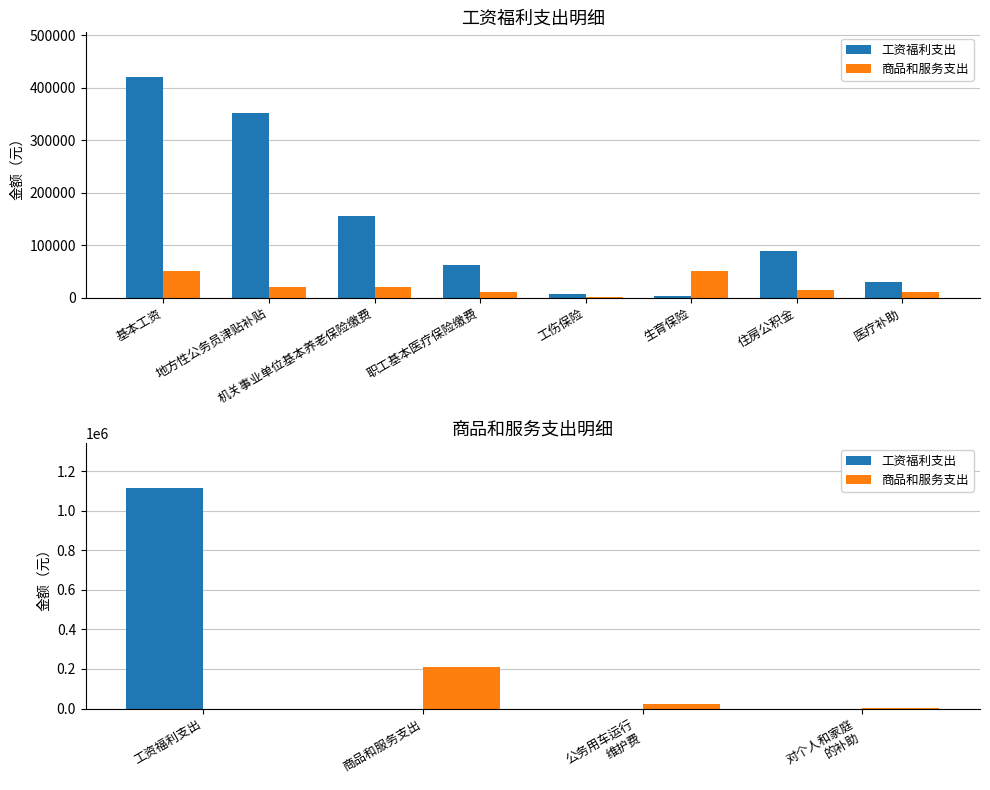

Is the value of 商品和服务支出 at 工资福利支出 greater than the value of 工资福利支出 at 公务用车运行 维护费?

No